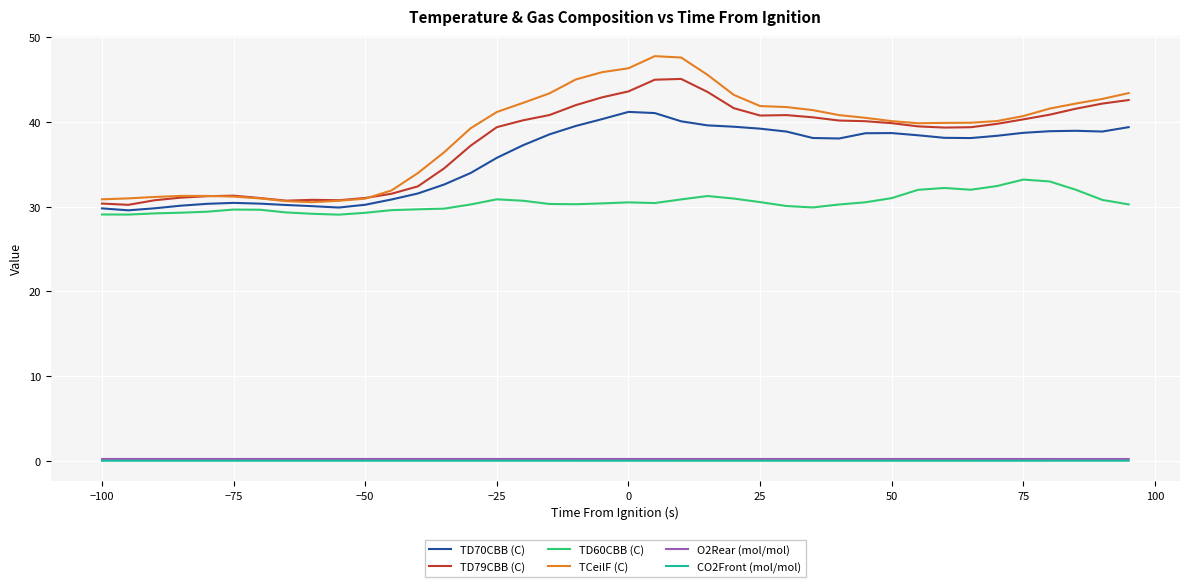

Which series has the largest total across all categories?

TCeilF (C)